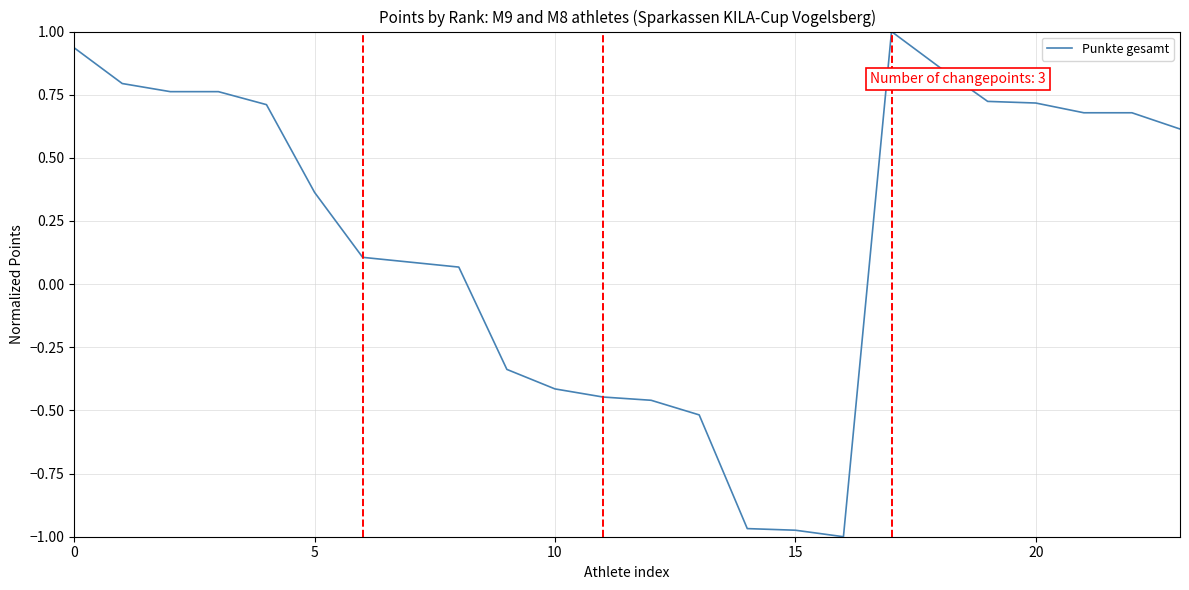

What is the difference between the maximum and minimum values?

2.0